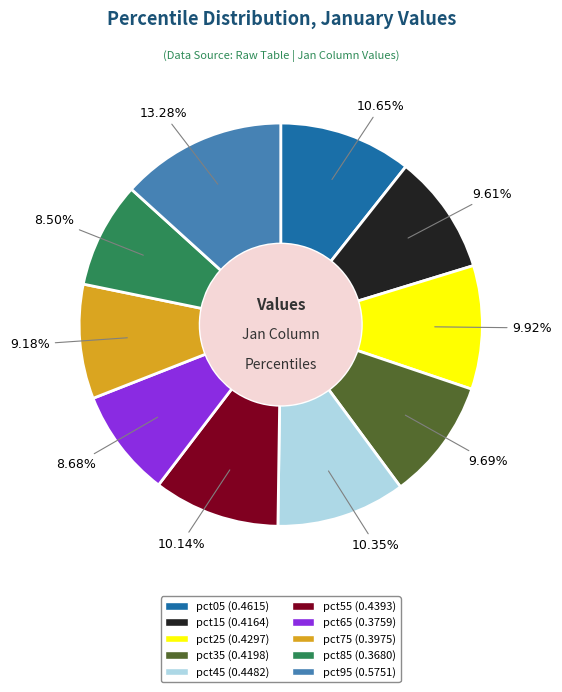

How much of the chart is everything except pct35?

90.3%